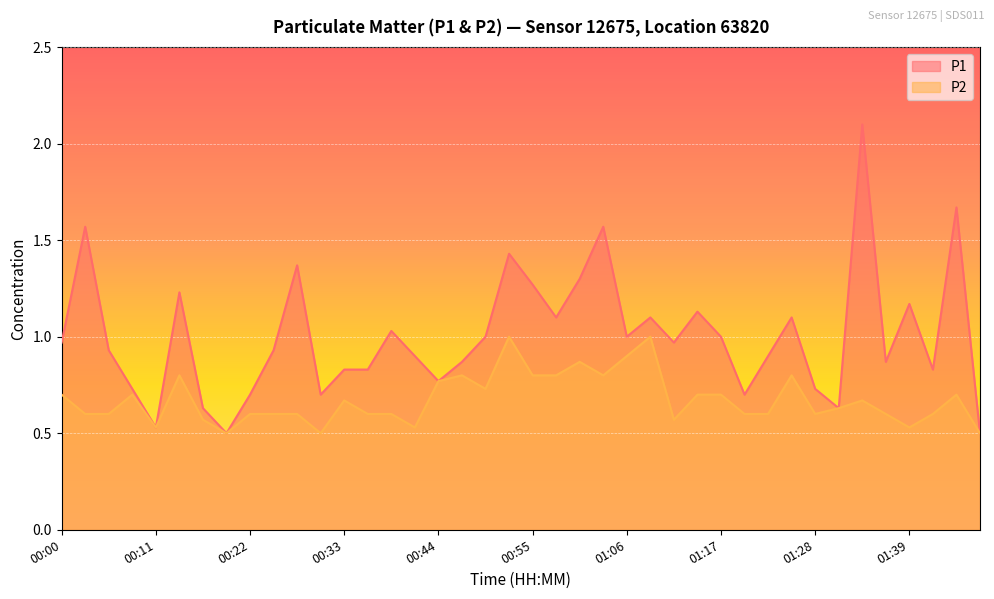

What value does the P1 series have at 00:17?

0.6